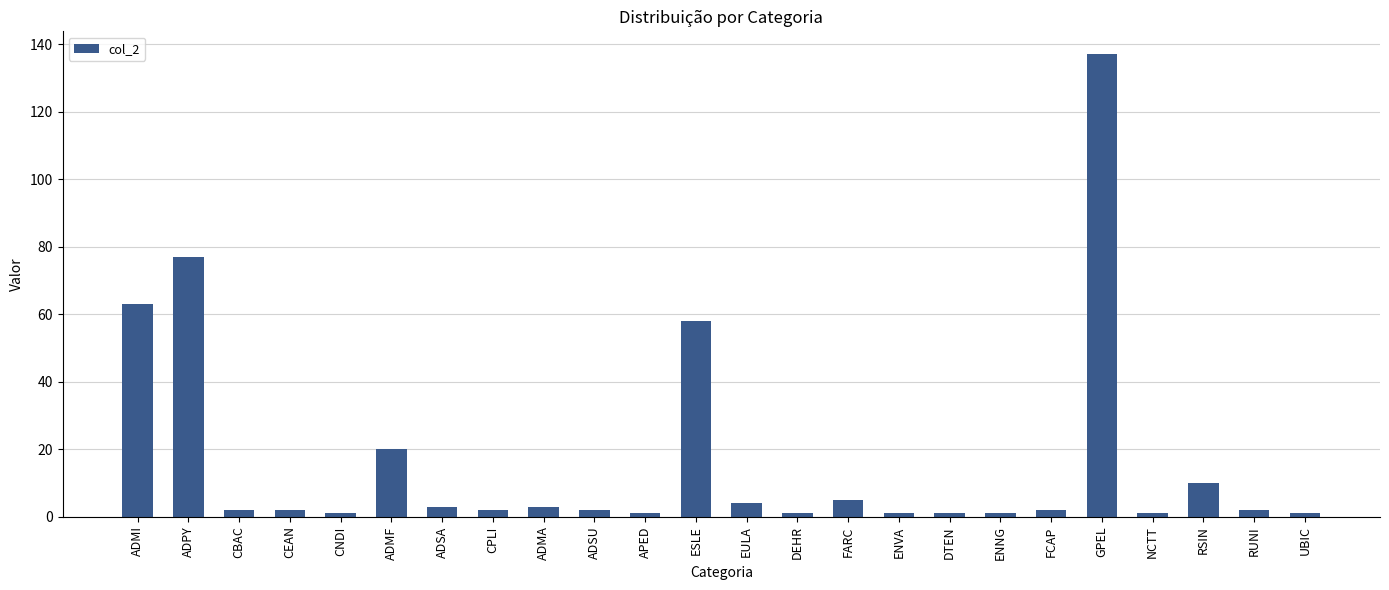

What is the label of the 17th bar from the right?

CPLI